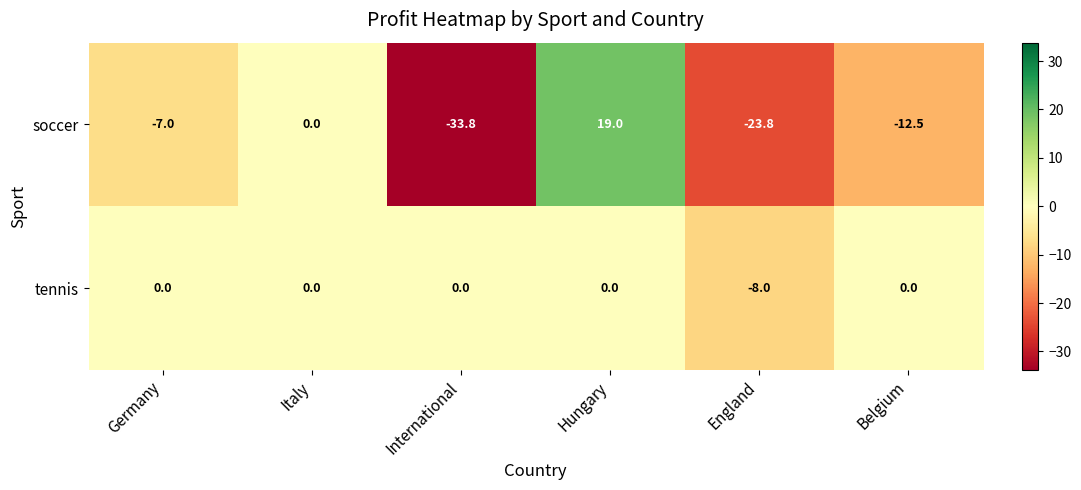

At which category is the sum across all series the highest?

Hungary